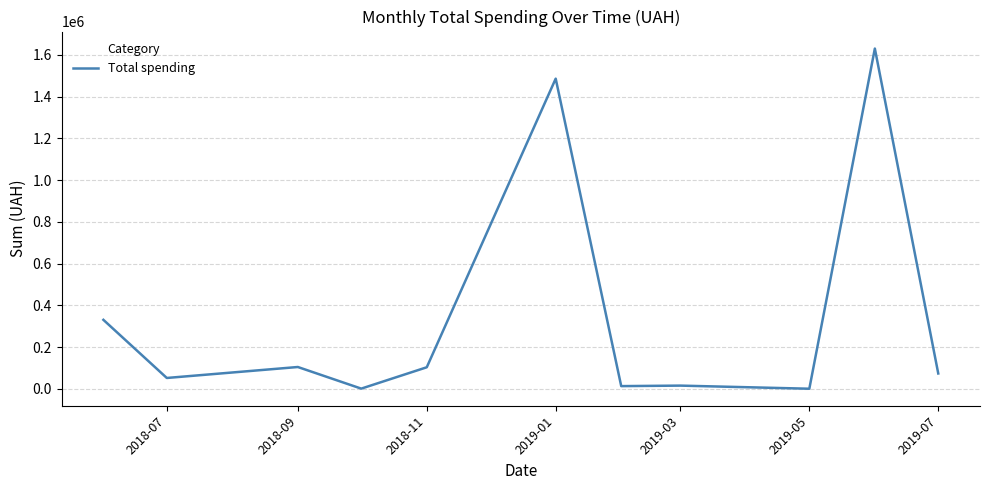

What is the difference between the second highest and second lowest values?

1484631.9